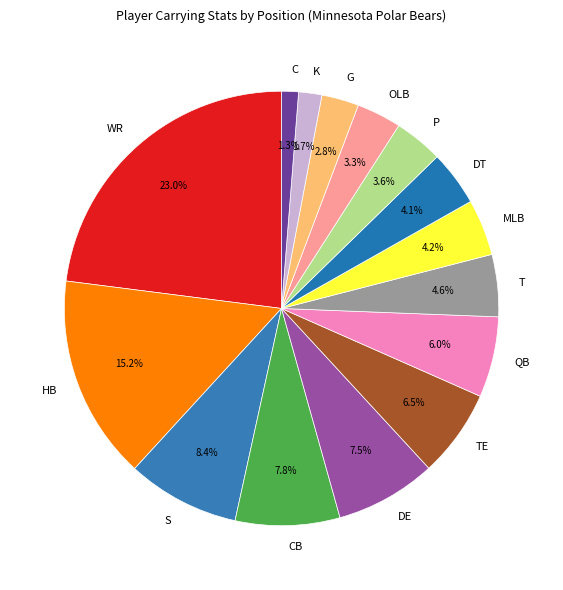

What is the ratio of the value at OLB to the value at S?

0.4